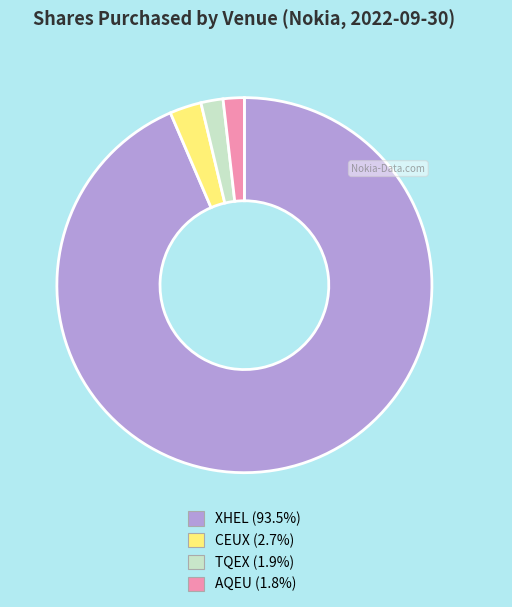

What is the ratio of the value at XHEL to the value at CEUX?

34.2